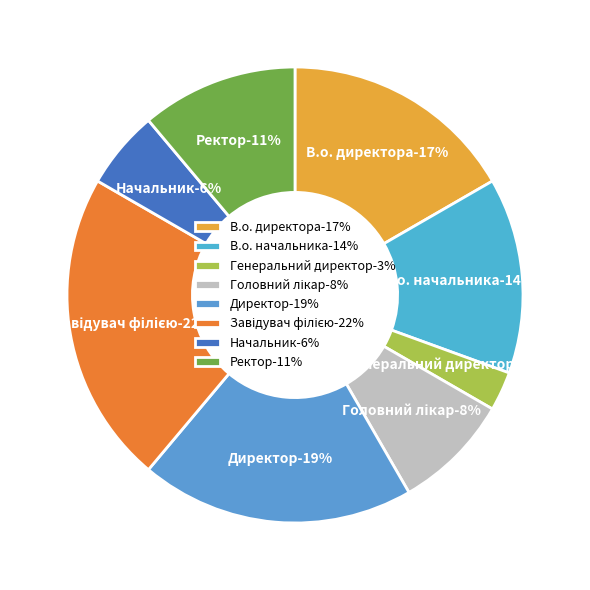

To the nearest percent, what is the difference between the largest and smallest slice percentages?

19%